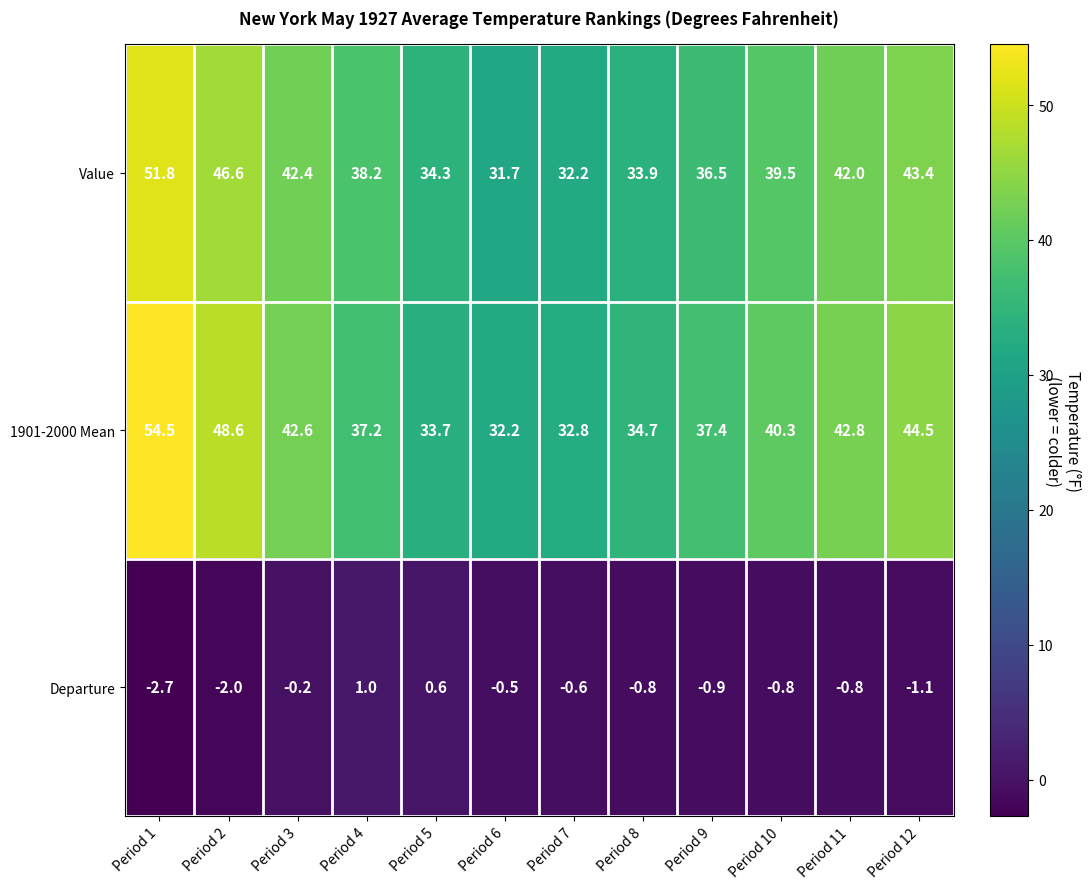

Where does the 1901-2000 Mean series first go above 40?

Period 1